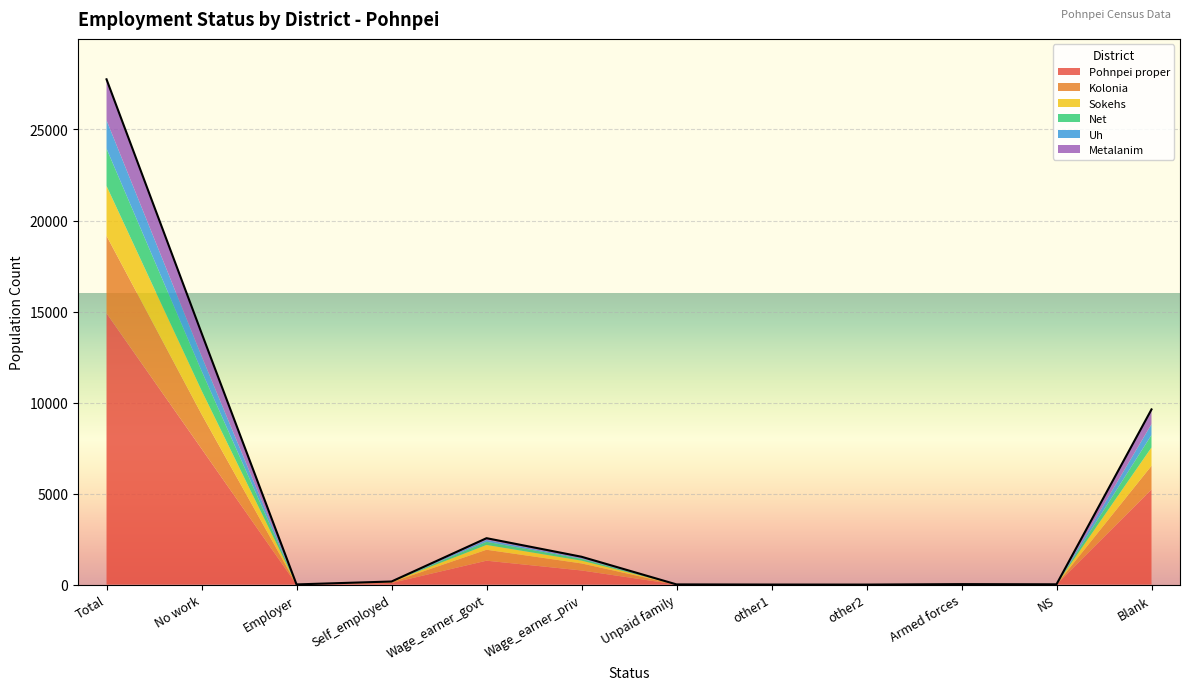

What is the average value of the Metalanim series?

375